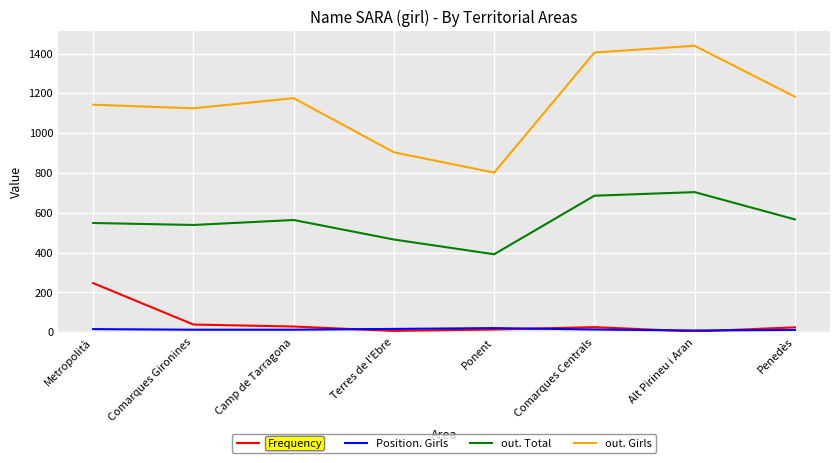

Which series has the largest total across all categories?

out. Girls